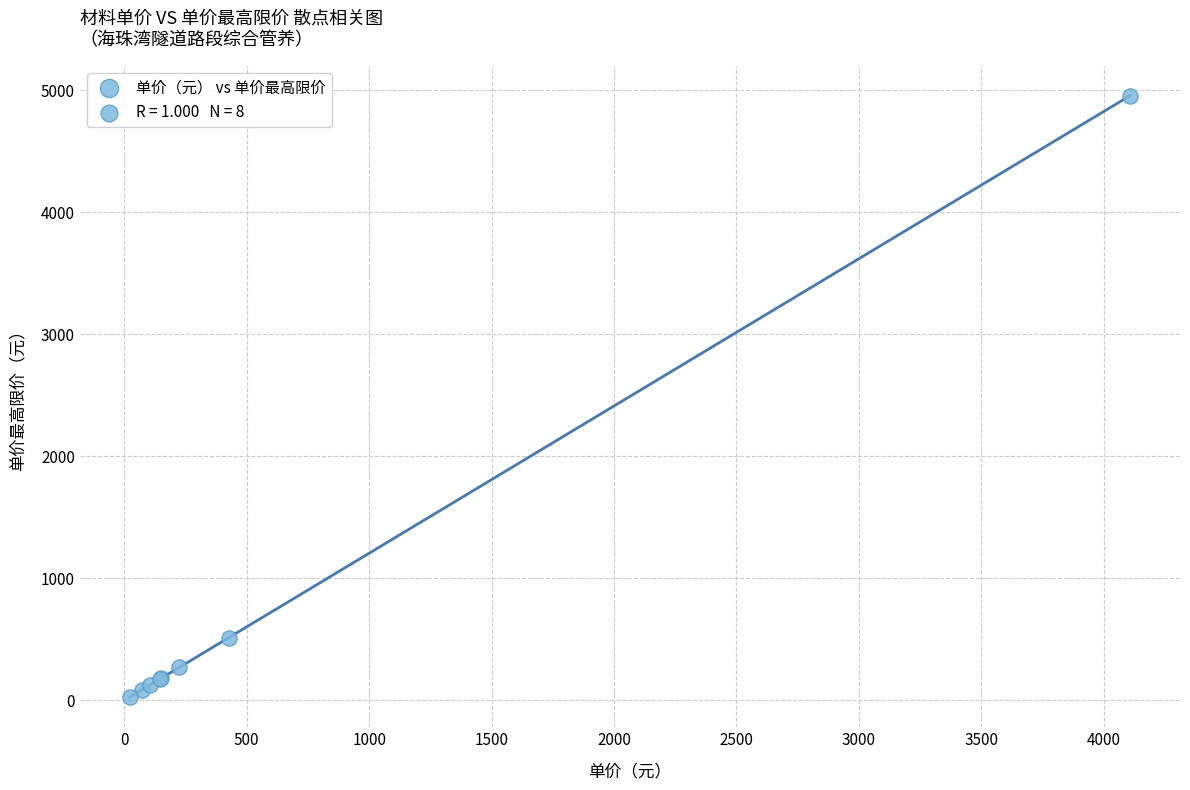

What Y value in the scatter plot is closest to 2490?

514.3